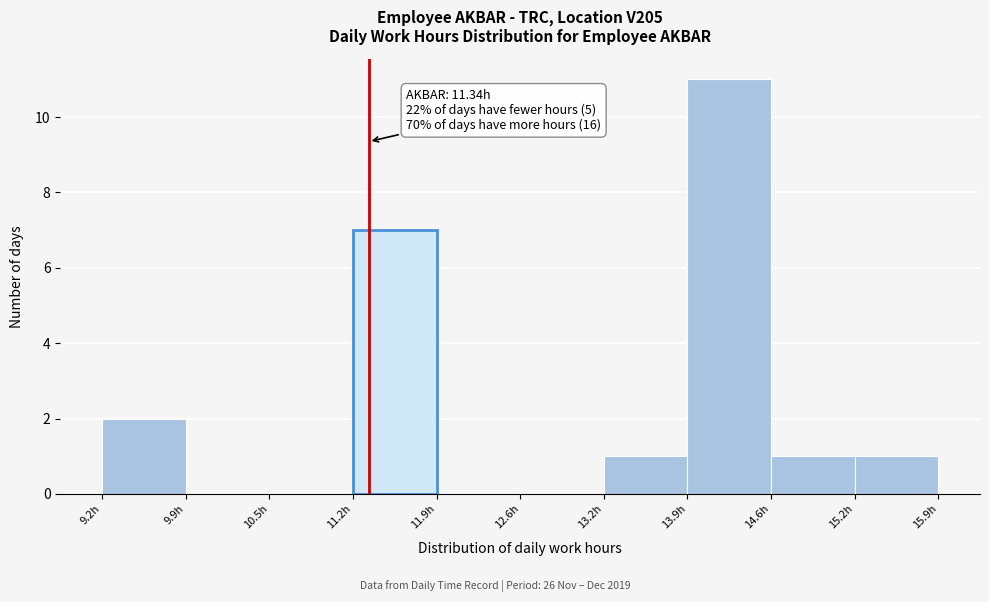

Which range on the x-axis has the tallest bar?

13.9 to 14.6